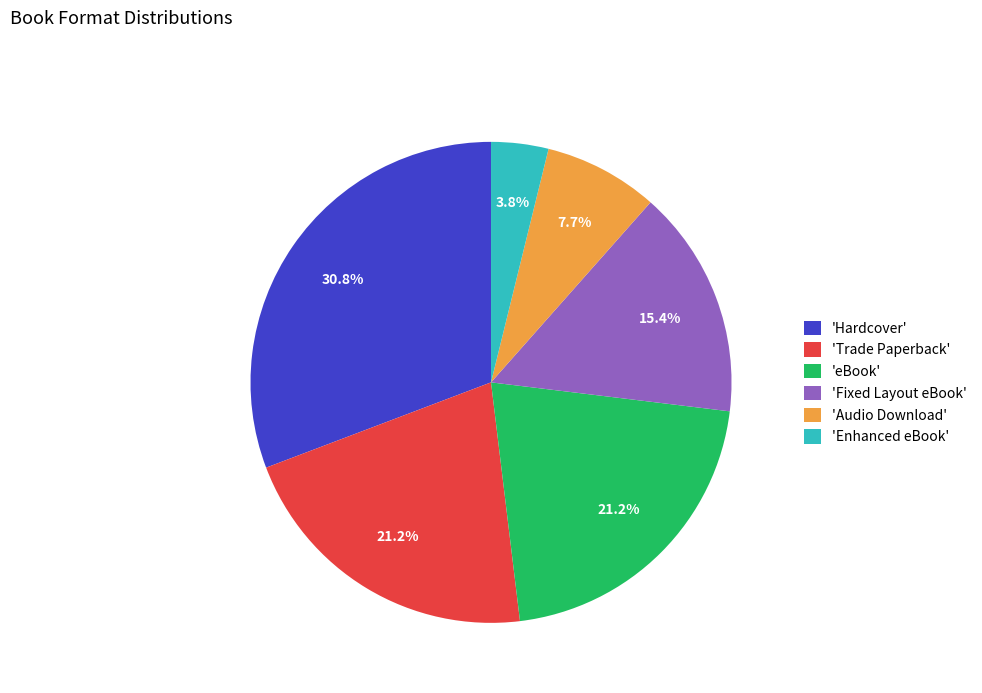

How much of the chart is everything except 'Fixed Layout eBook'?

84.6%